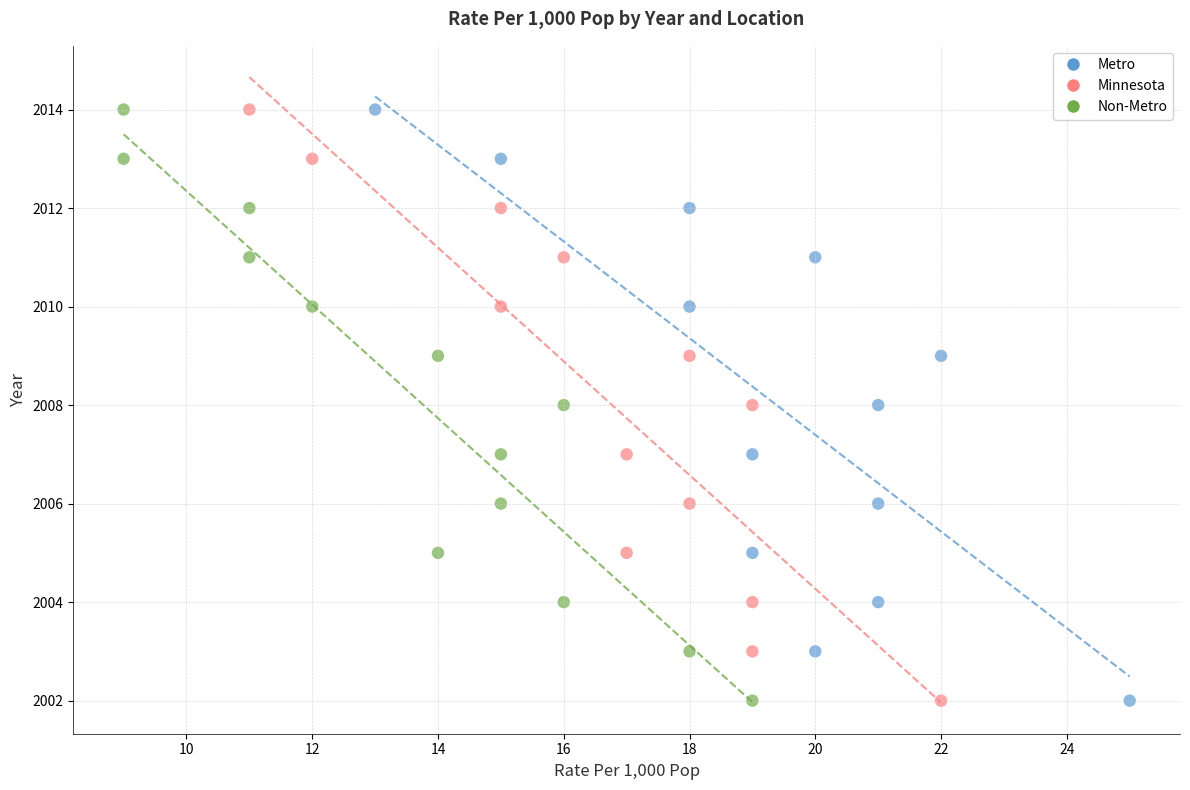

What are all the series names shown in the legend?

Metro, Minnesota, Non-Metro